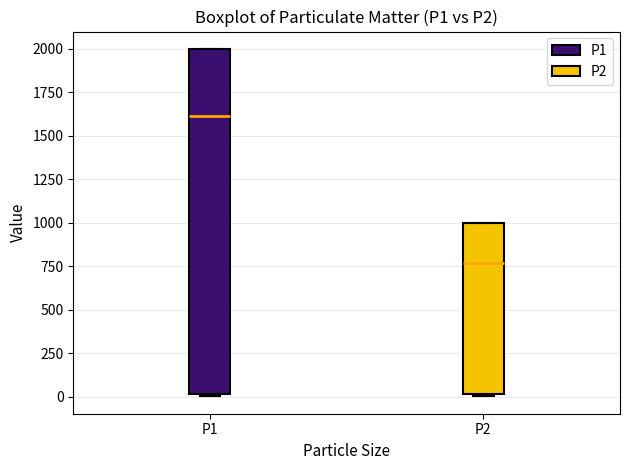

Reading left to right, transcribe this box plot: for each box, give where its median line is, the range the box spans, and where its two whiskers end, as read against the y-axis. The values are not printed on the chart, so give them approximately, as read against the axis.

P1: median 1600, box 0 to 2000, whiskers 0 to 2000
P2: median 750, box 0 to 1000, whiskers 0 to 1000